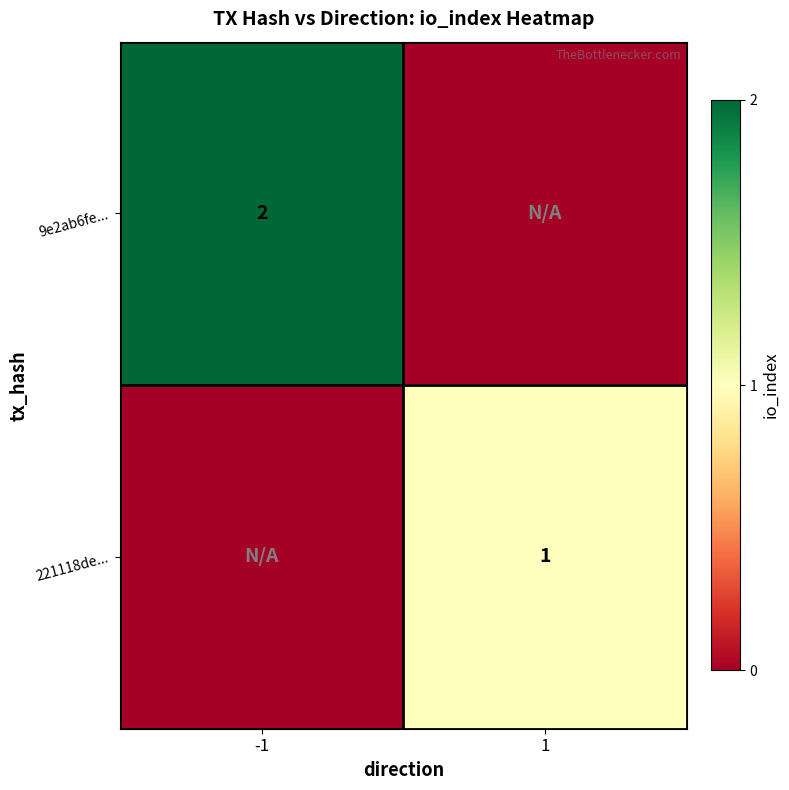

True or false: 9e2ab6fe... has a value of 3 at -1.

False